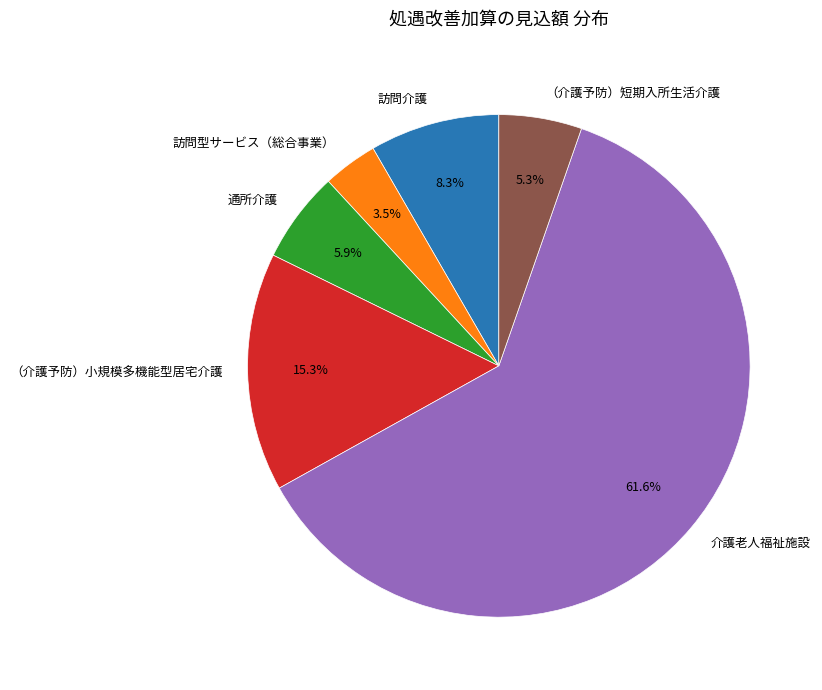

How many slices are in this pie chart?

6